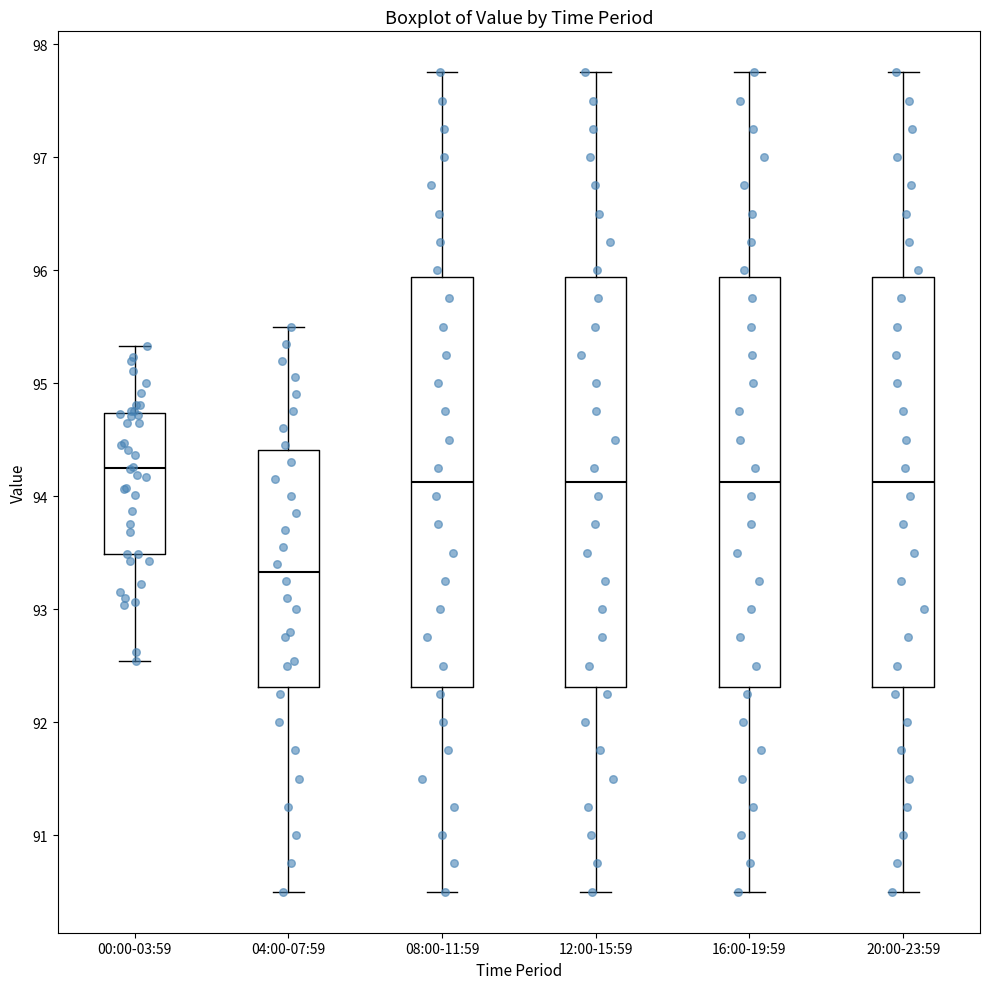

Which box has the lowest median line?

04:00-07:59